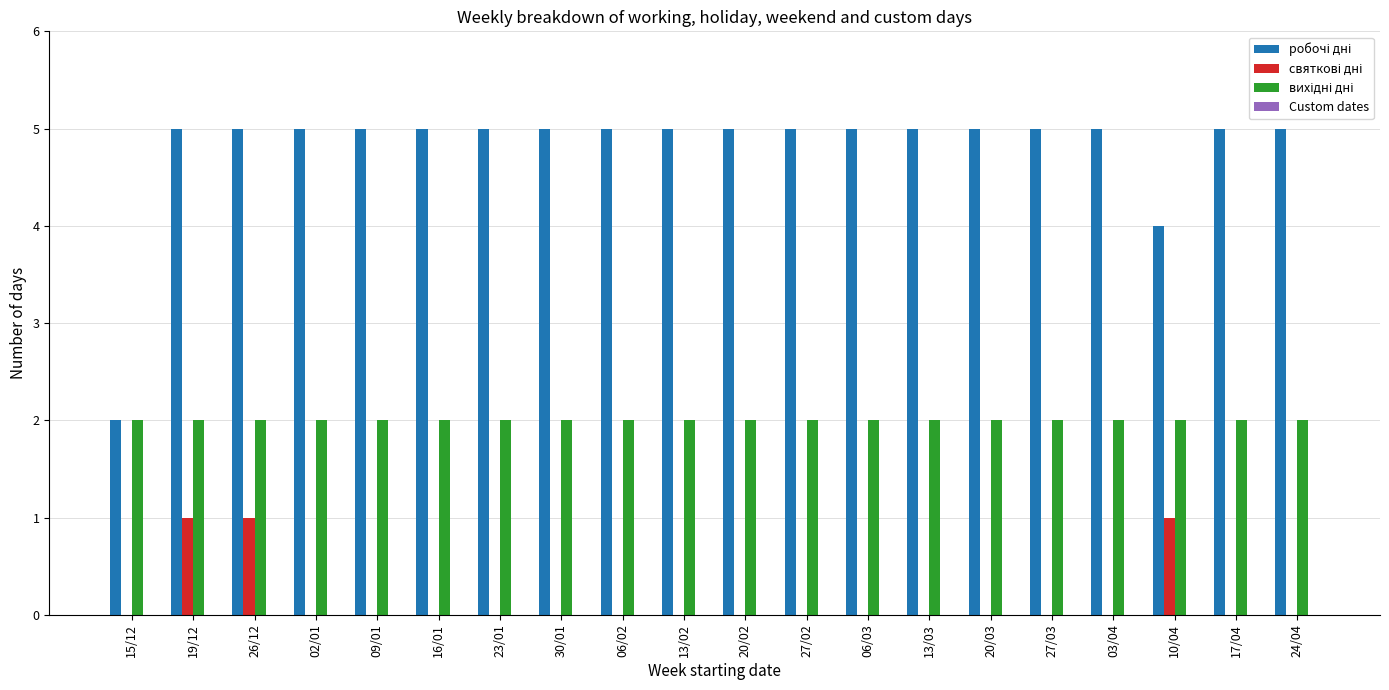

What is the maximum value shown in the chart?

5